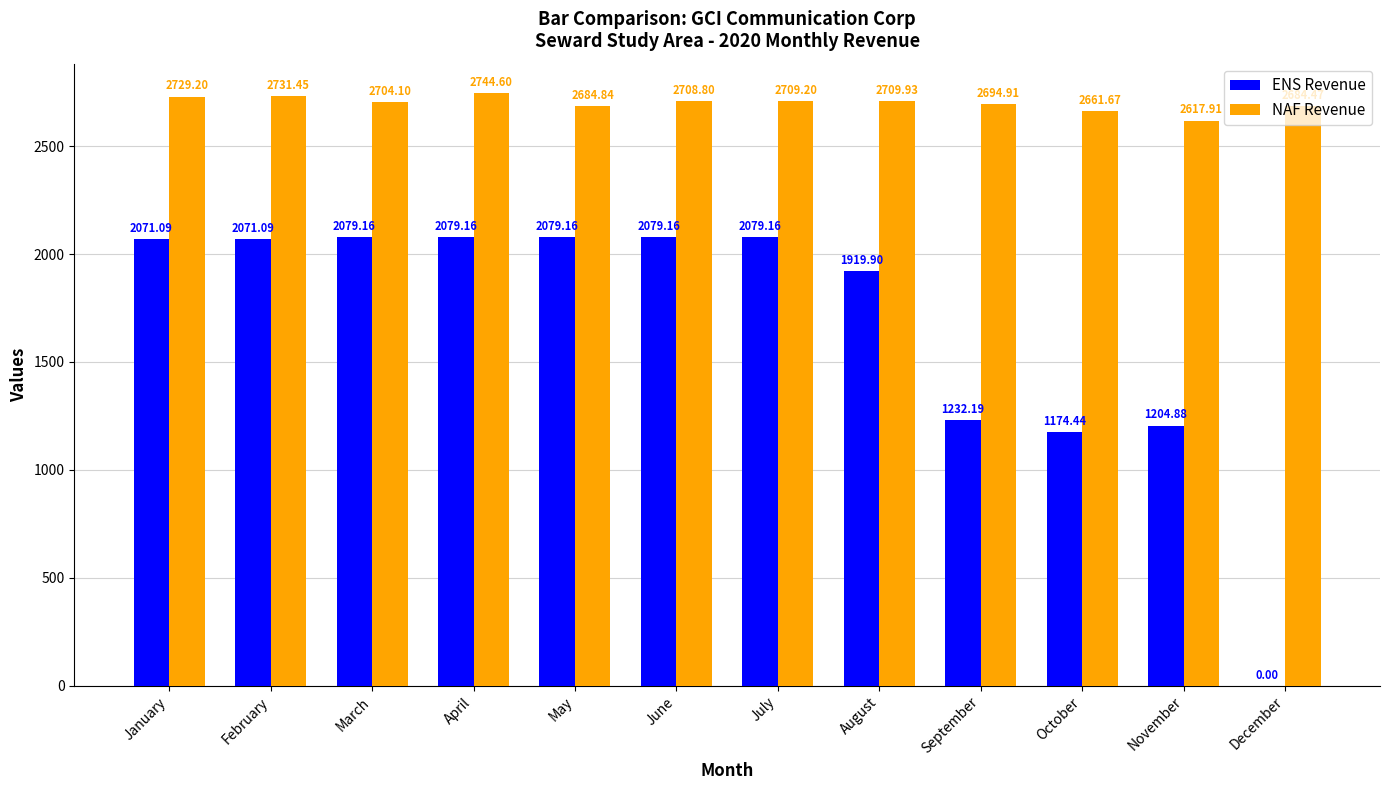

What is the total value across all series at June?

4788.0